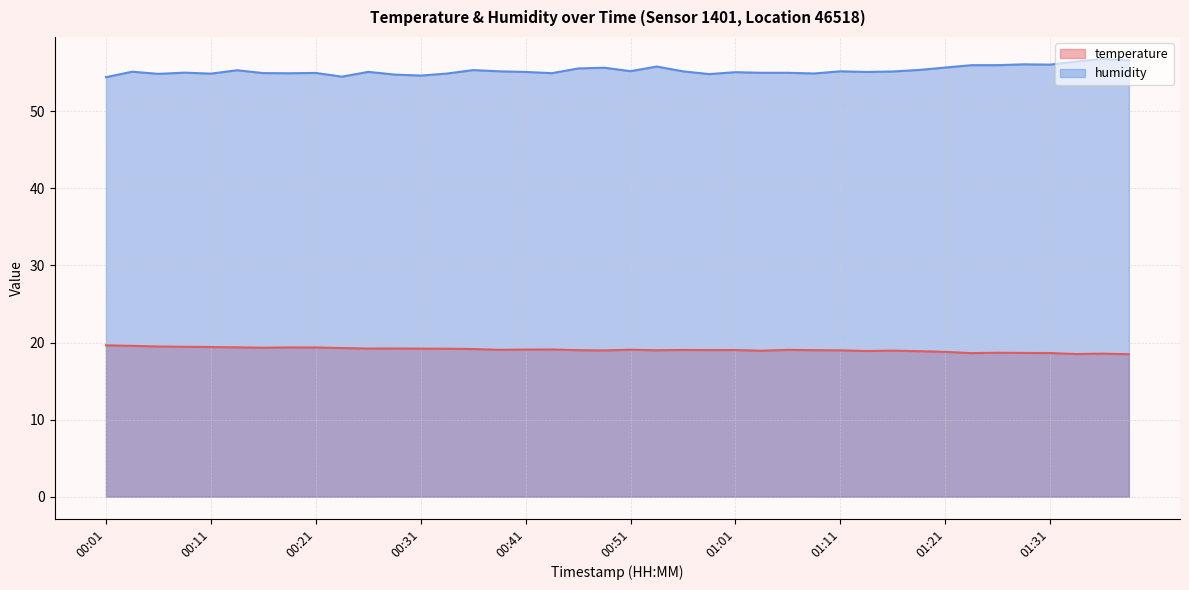

True or false: humidity and temperature cross at least once.

False